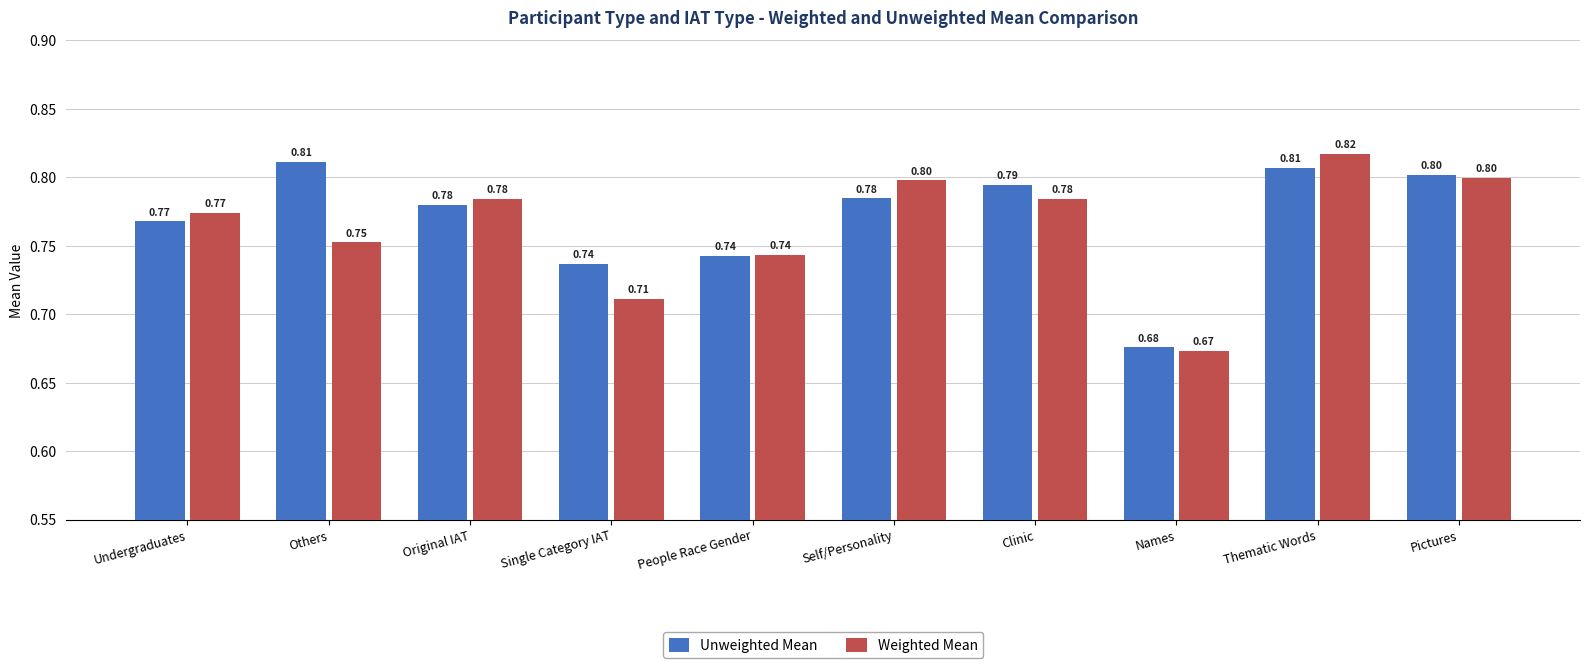

List the series in order of their overall mean, highest first.

Unweighted Mean, Weighted Mean